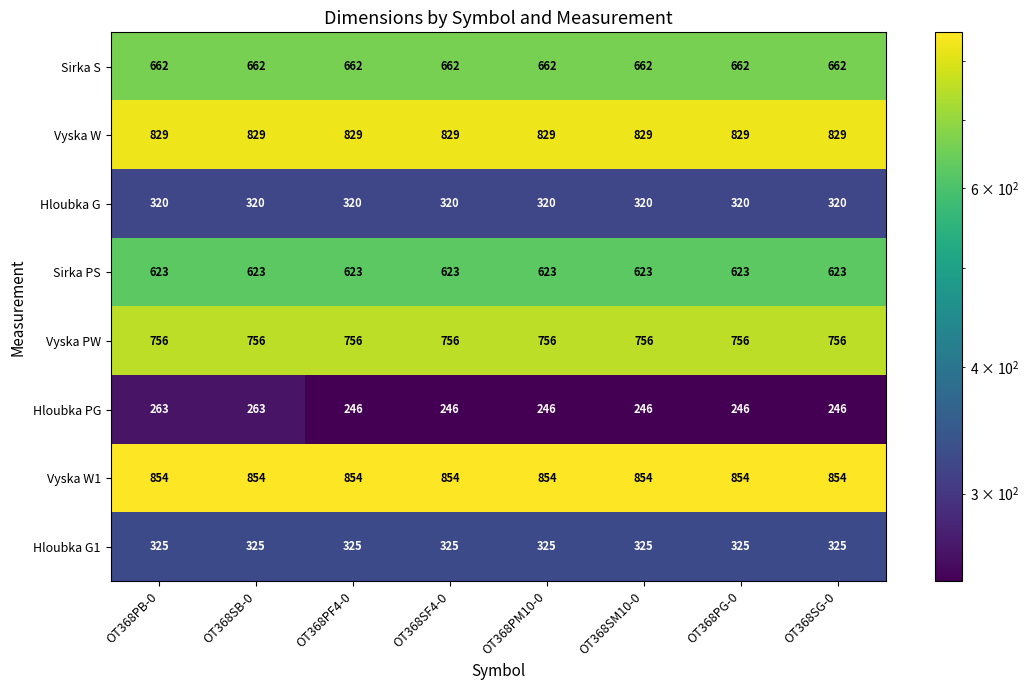

What is the total value across all series at OT368PM10-0?

4615